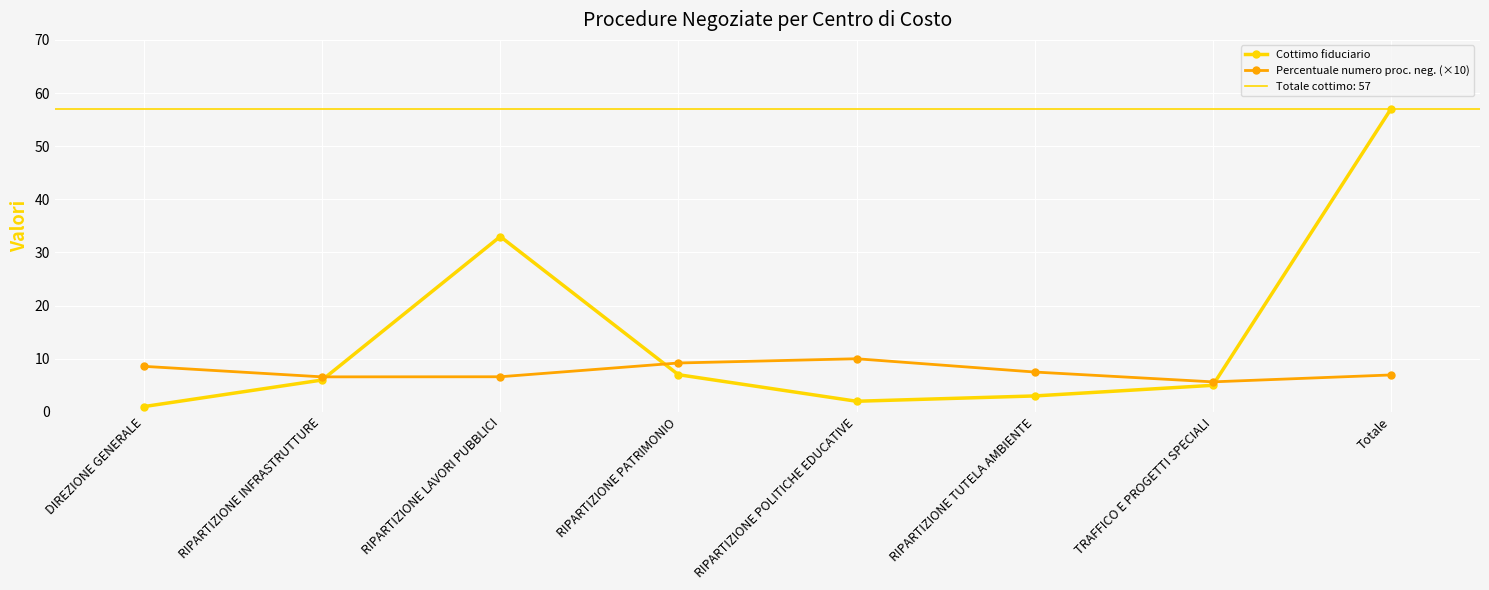

Between RIPARTIZIONE TUTELA AMBIENTE and RIPARTIZIONE PATRIMONIO, which is larger?

RIPARTIZIONE PATRIMONIO